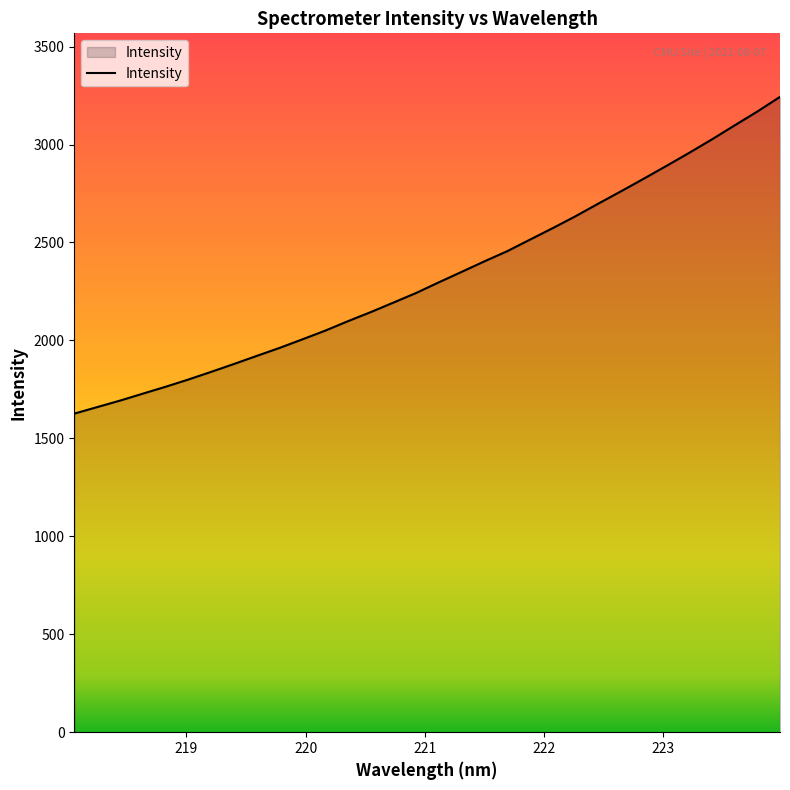

What is the maximum value shown in the chart?

3243.2